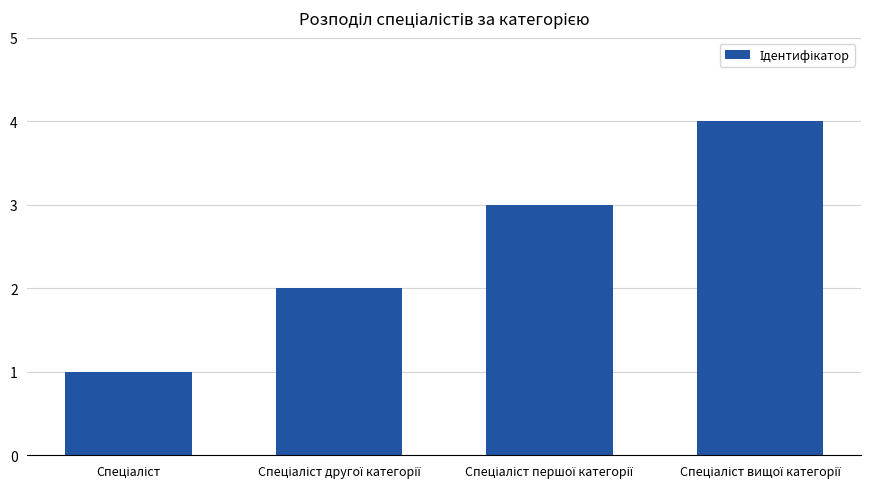

What is the greatest value displayed?

4